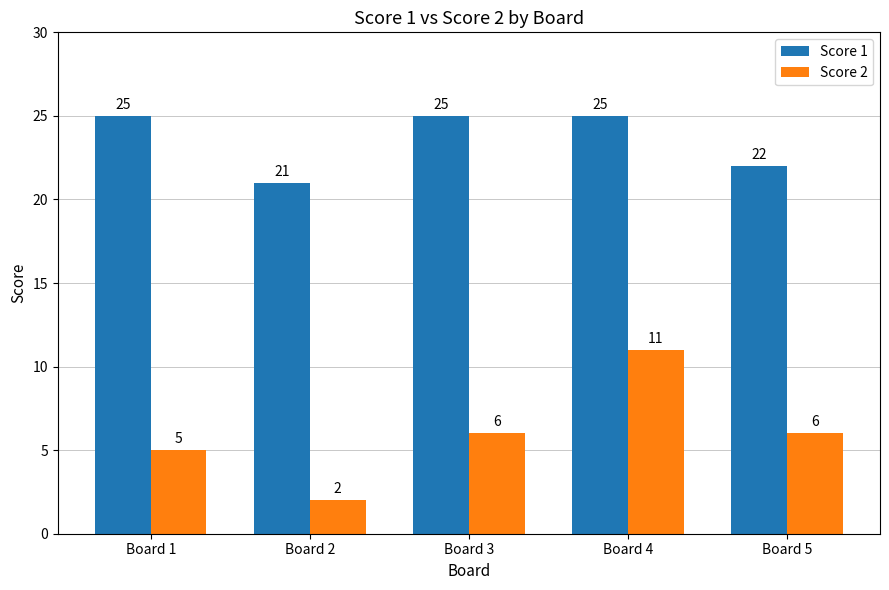

Rank the series by their maximum value, from highest to lowest.

Score 1, Score 2